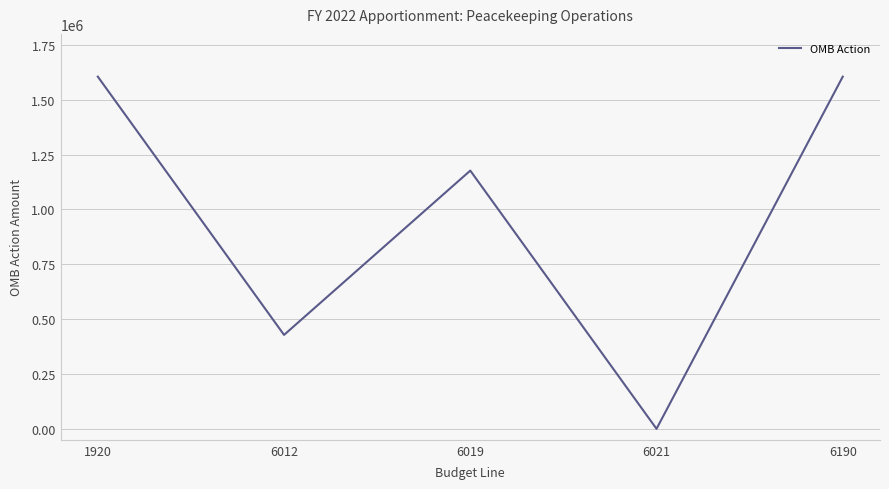

What is the greatest value displayed?

1605060